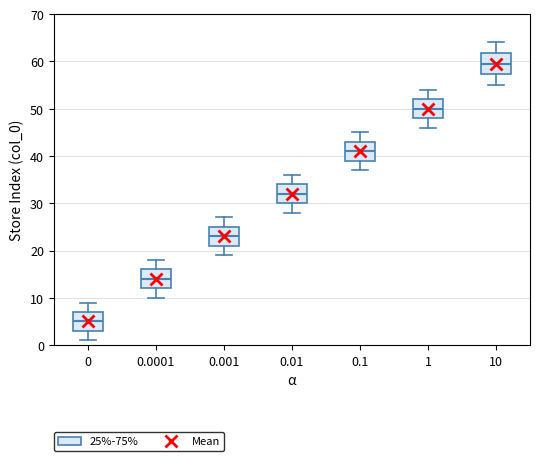

Reading left to right, transcribe this box plot: for each box, give where its median line is, the range the box spans, and where its two whiskers end, as read against the y-axis. The values are not printed on the chart, so give them approximately, as read against the axis.

0: median 5, box 3 to 7, whiskers 1 to 9
0.0001: median 14, box 12 to 16, whiskers 10 to 18
0.001: median 23, box 21 to 25, whiskers 19 to 27
0.01: median 32, box 30 to 34, whiskers 28 to 36
0.1: median 41, box 39 to 43, whiskers 37 to 45
1: median 50, box 48 to 52, whiskers 46 to 54
10: median 60, box 57 to 62, whiskers 55 to 64